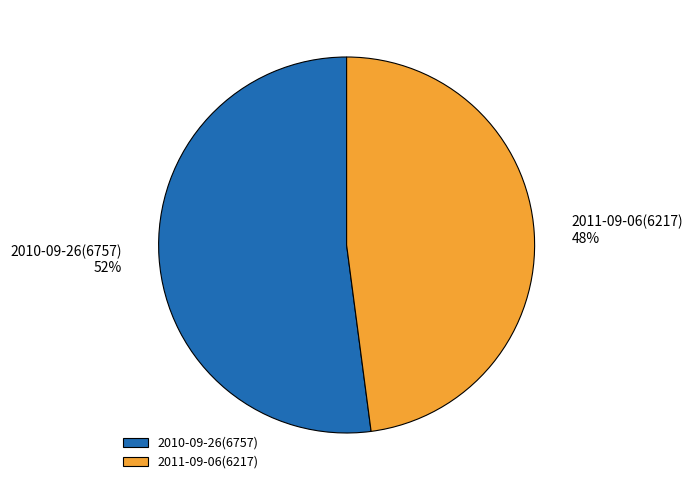

The 2010-09-26 slice represents 52% of the pie. True or false?

True